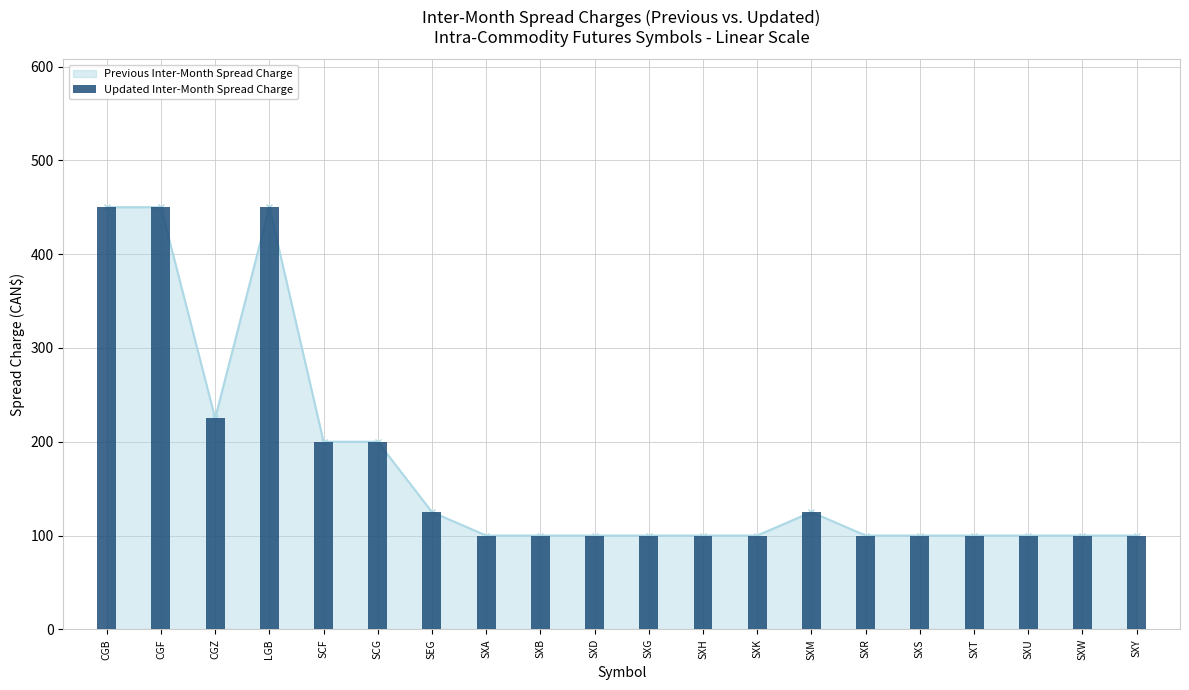

Reading left to right, extract all data points from this chart.

450	450	225	450	200	200	125	100	100	100	100	100	100	125	100	100	100	100	100	100